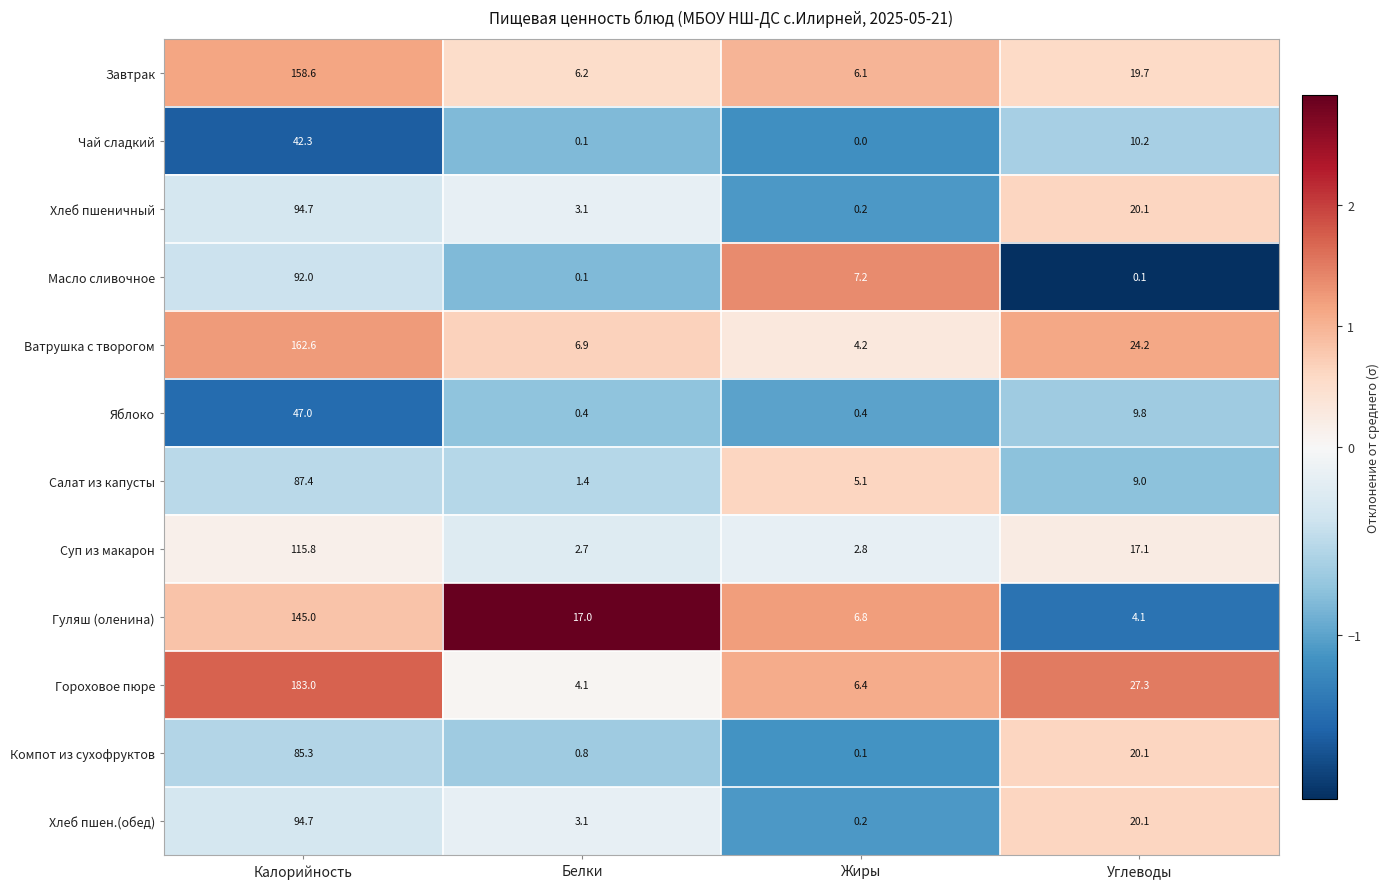

What is the sum of the Яблоко values at Калорийность and Жиры?

47.4